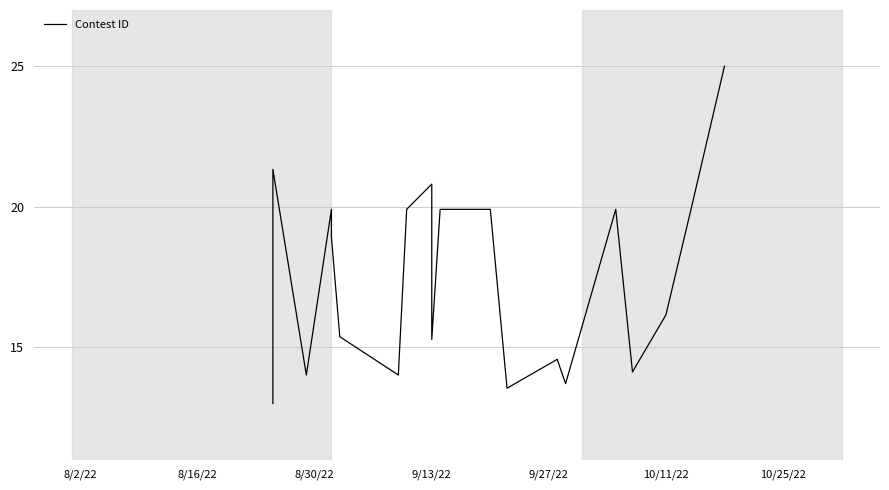

What is the difference between the maximum and second lowest values?

11.5